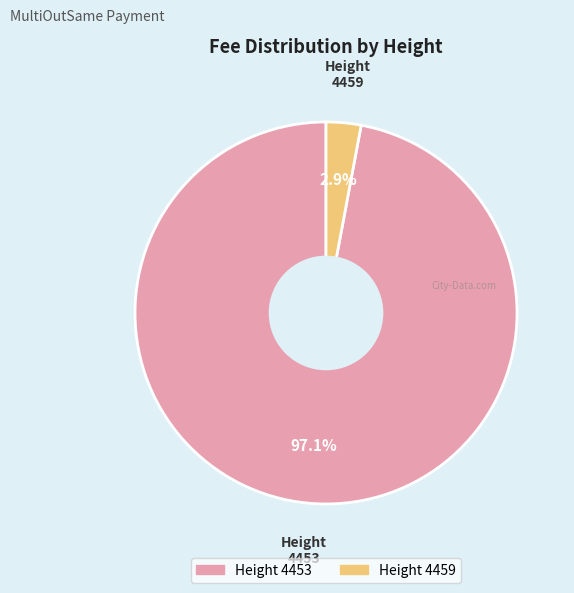

Is there any slice that represents more than half of the pie?

Yes